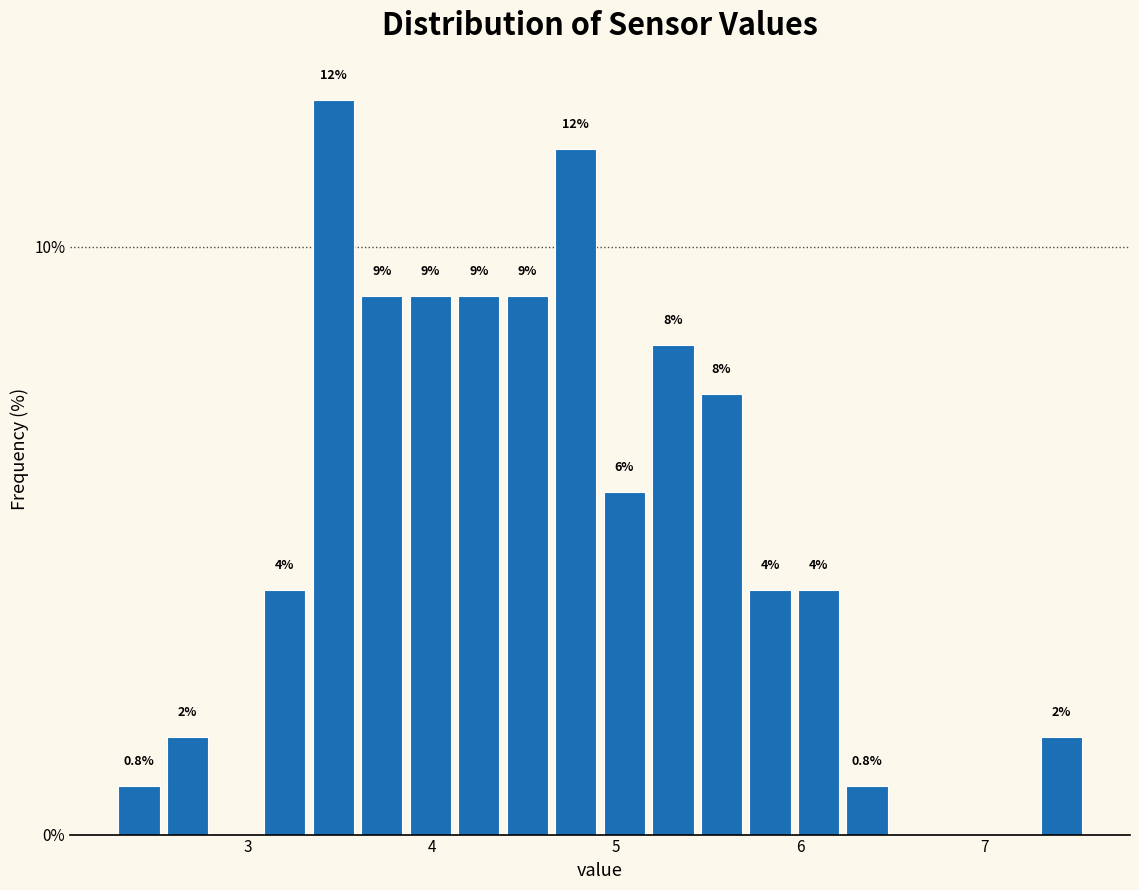

Read against the x-axis, roughly where is the centre of the tallest bar?

3.5